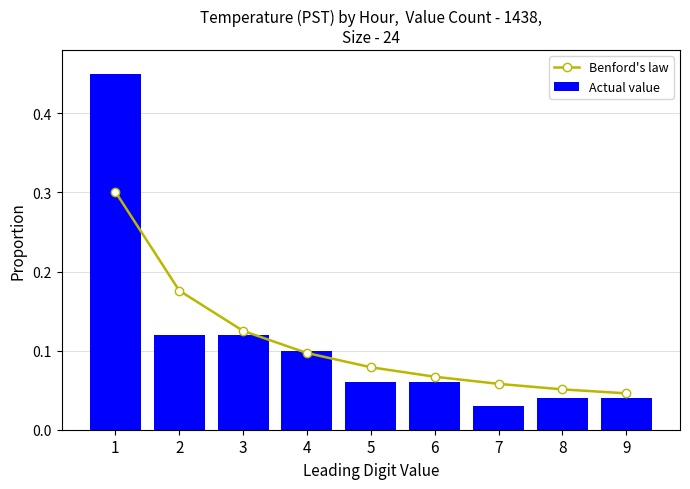

Which series has the largest total across all categories?

Actual value